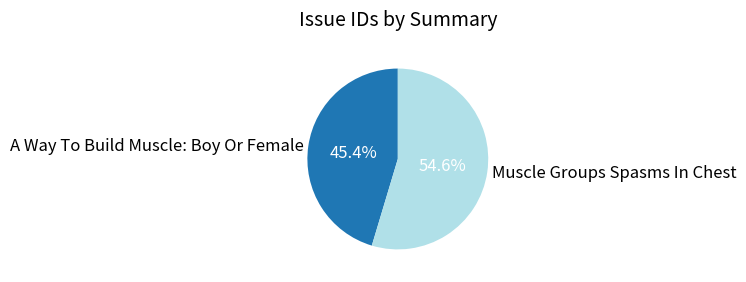

Approximately how many times larger is the value at A Way To Build Muscle: Boy Or Female compared to Muscle Groups Spasms In Chest?

0.8